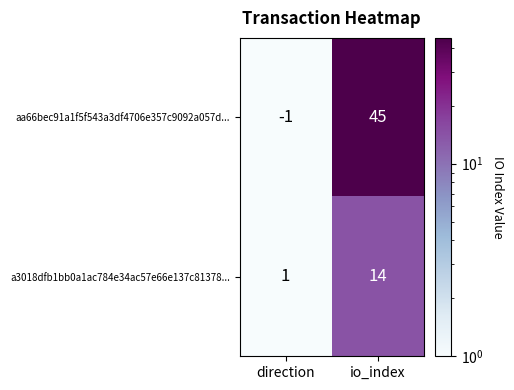

List the series in order of their peak value, highest first.

aa66bec91a1f5f543a3df4706e357c9092a057d..., a3018dfb1bb0a1ac784e34ac57e66e137c81378...